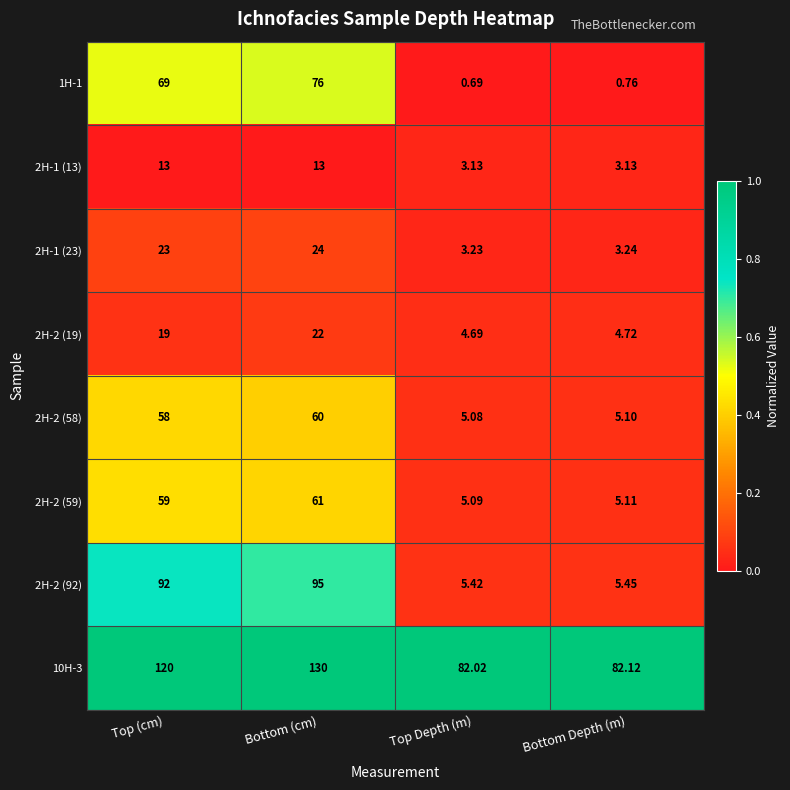

Where is 2H-2 (19) nearest to the value 13?

Top (cm)